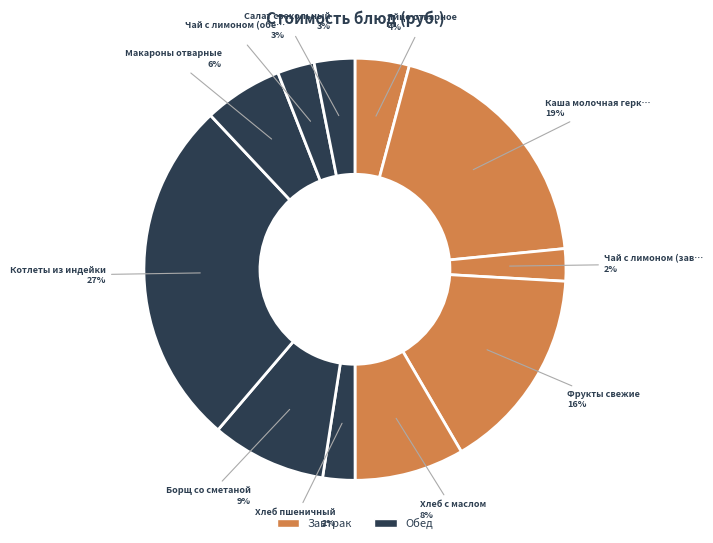

Count the number of slices in the pie.

11